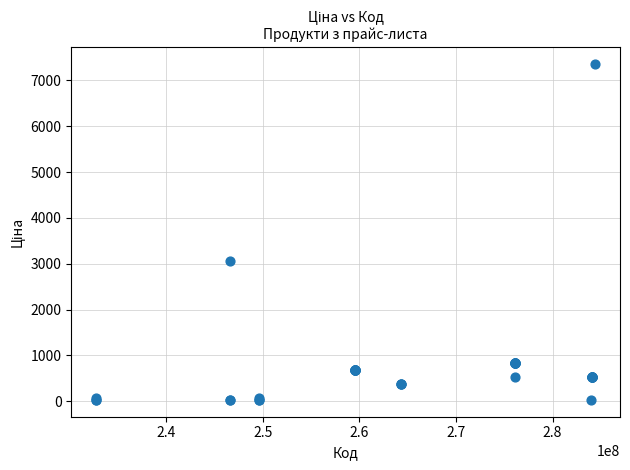

What Y value in the scatter plot is closest to 3693?

3059.7